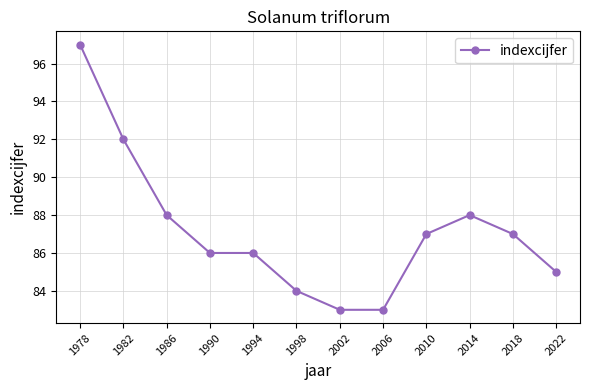

What is the minimum value shown in the chart?

83